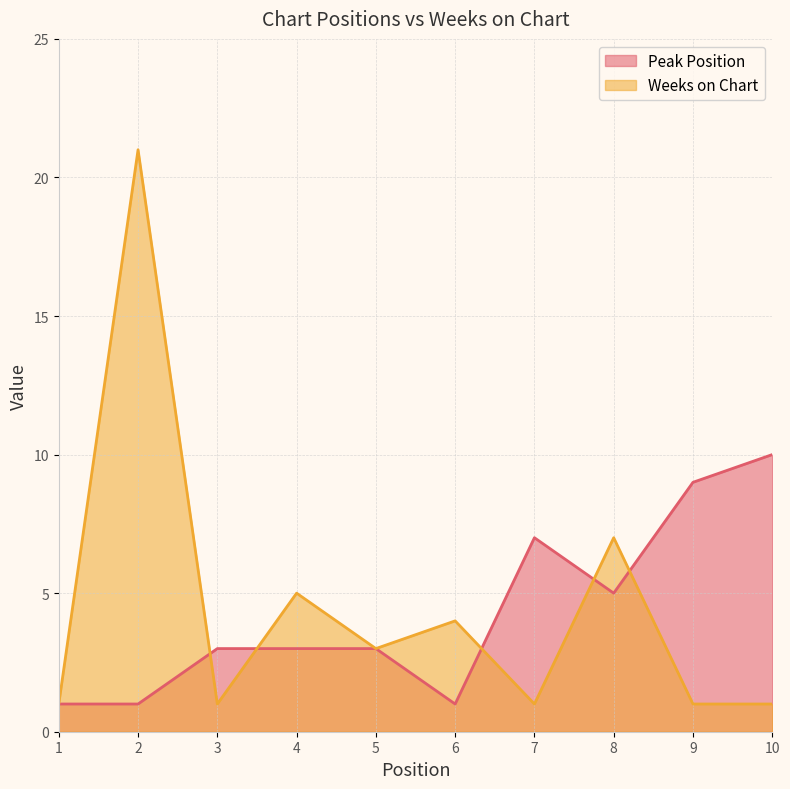

Which label corresponds to the largest value in the chart?

2